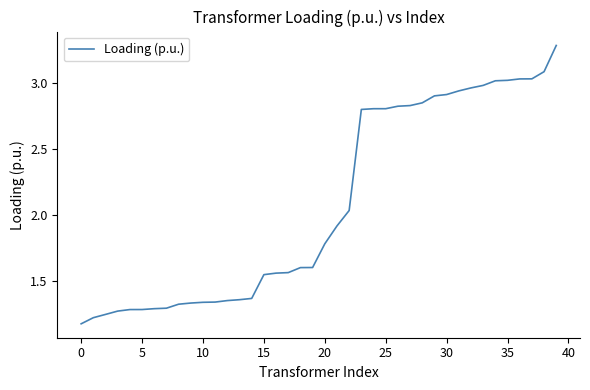

What is the maximum value shown in the chart?

3.3